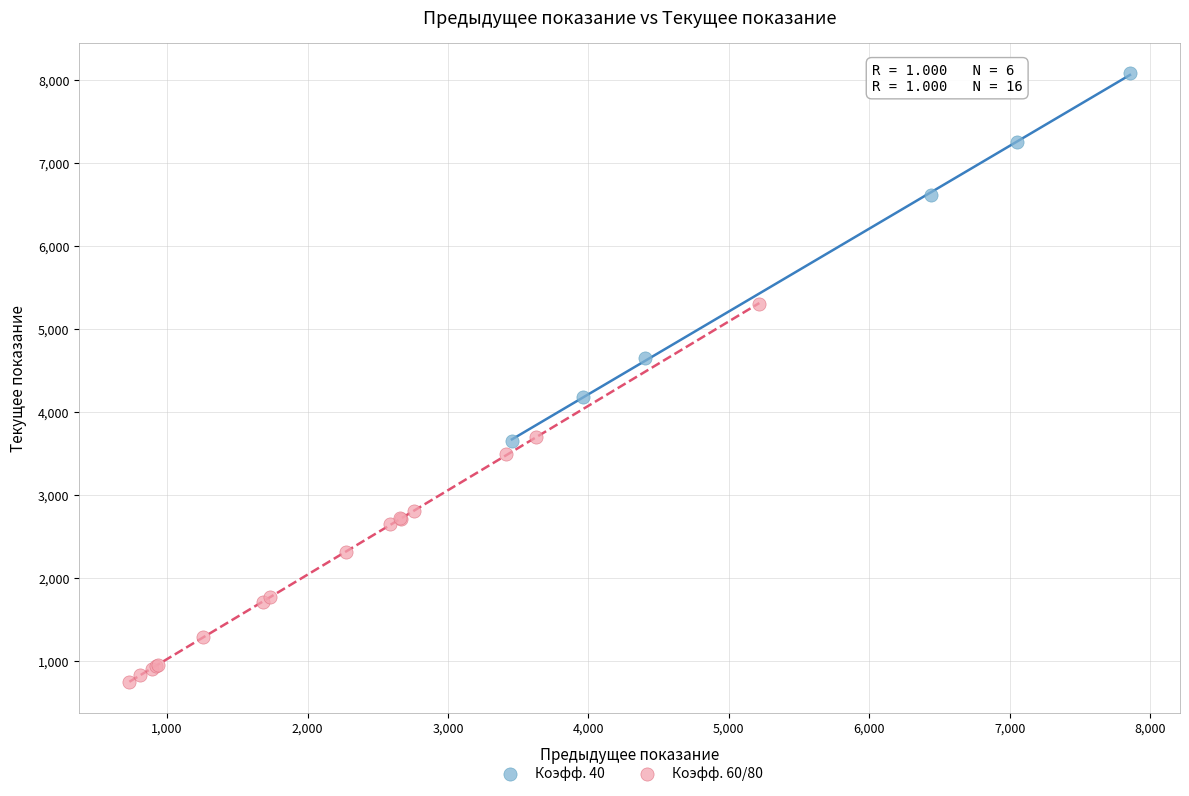

Which series contains the highest Y value?

Коэфф. 40